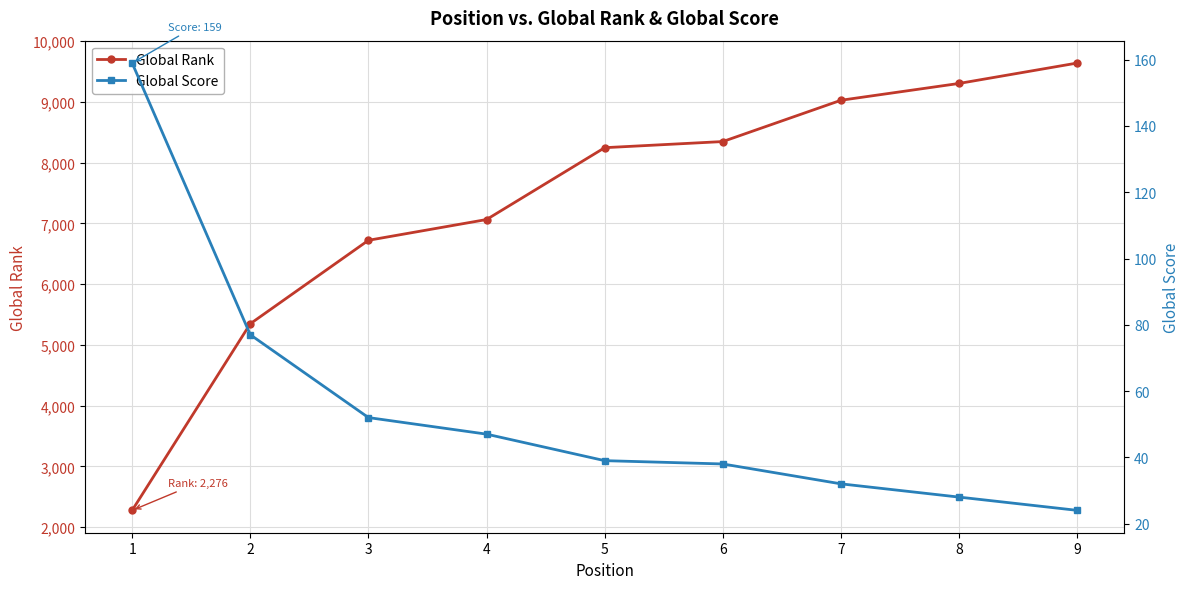

Is this an area chart (filled region under the line)?

No